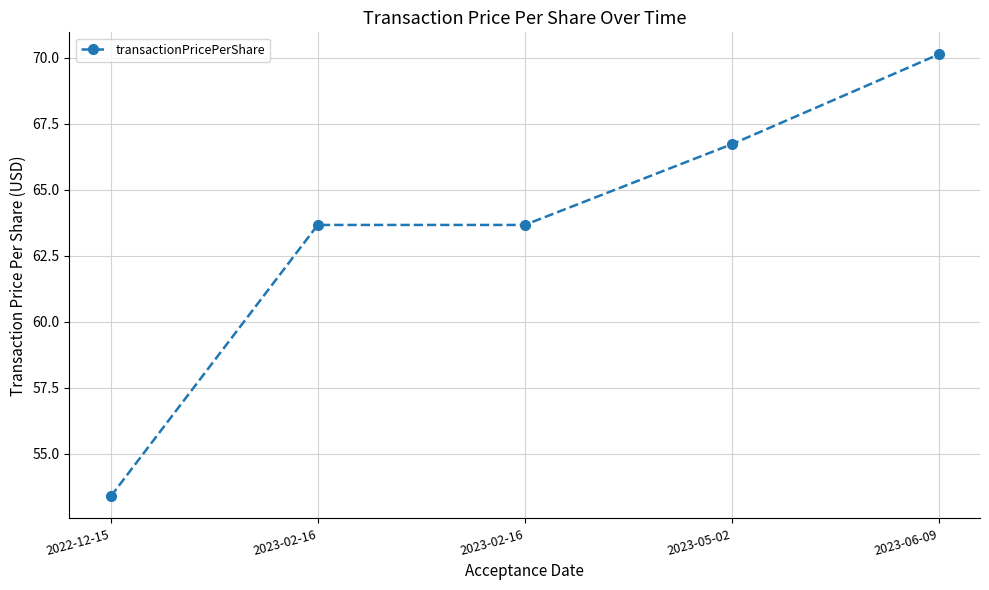

What is the ratio of the value at 2023-02-16 to the value at 2022-12-15?

1.2